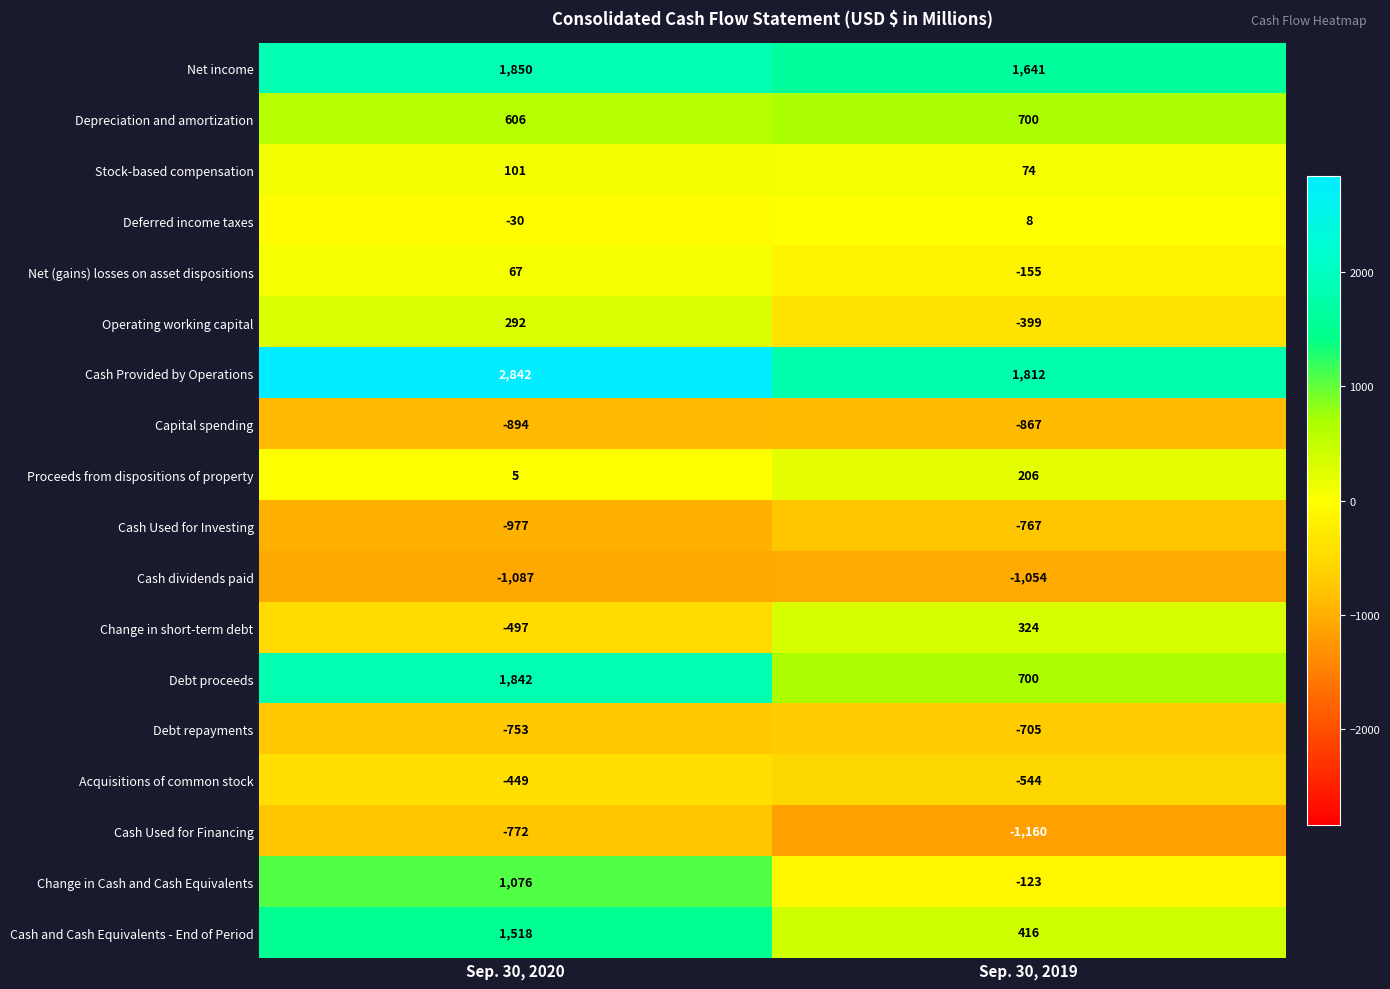

Is it true that Acquisitions of common stock equals -350 at Sep. 30, 2019?

False